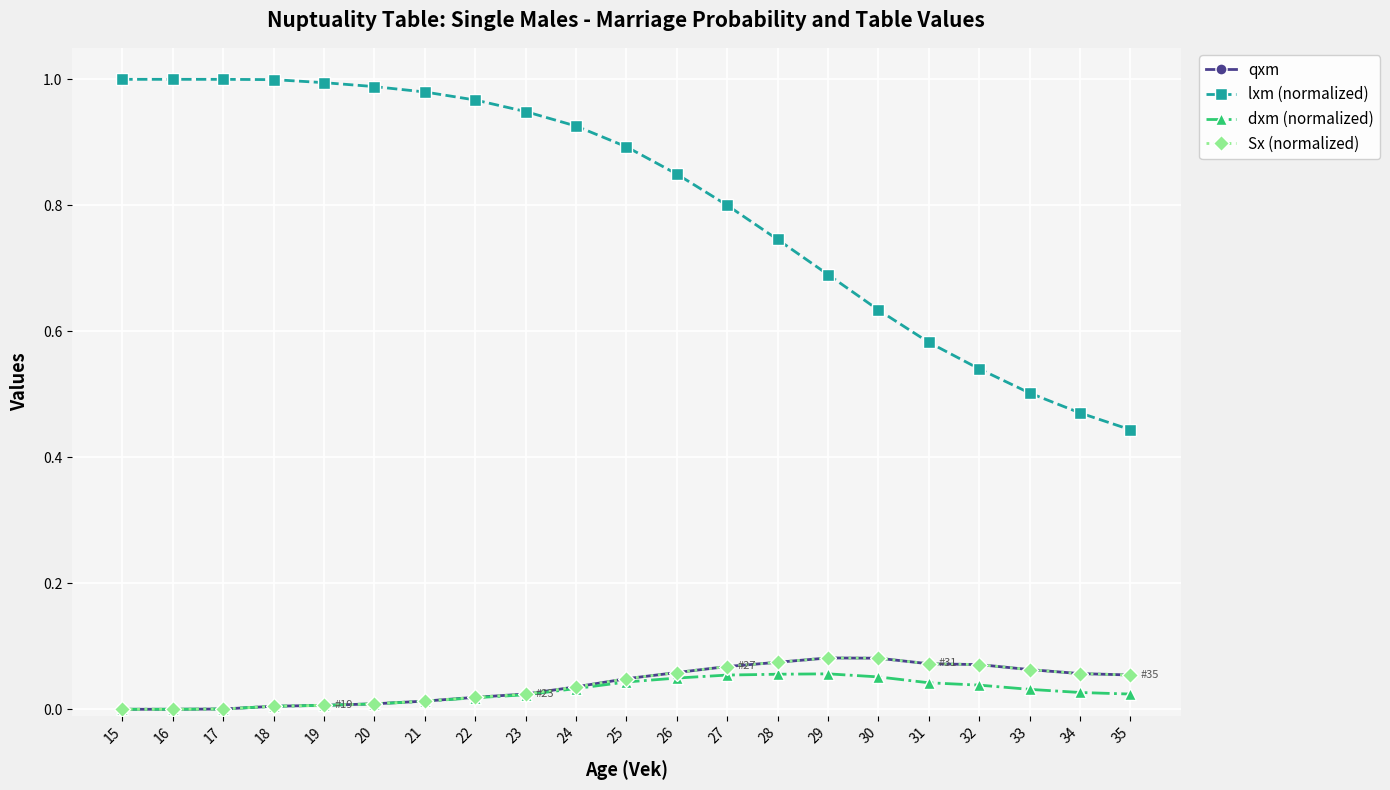

Is the value of lxm (normalized) at 19 greater than the value of Sx (normalized) at 22?

Yes